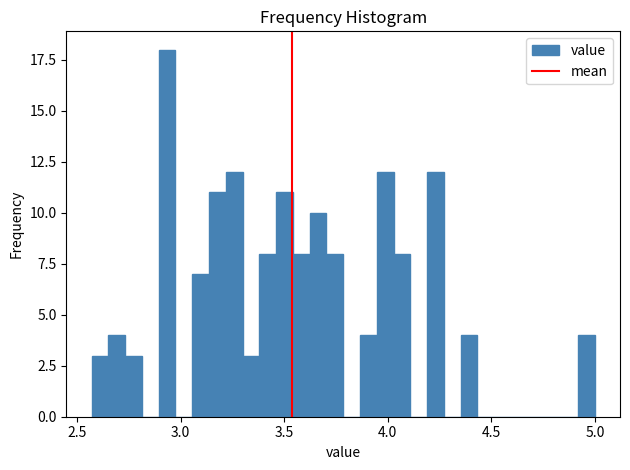

Read against the x-axis, roughly where is the centre of the tallest bar?

2.95